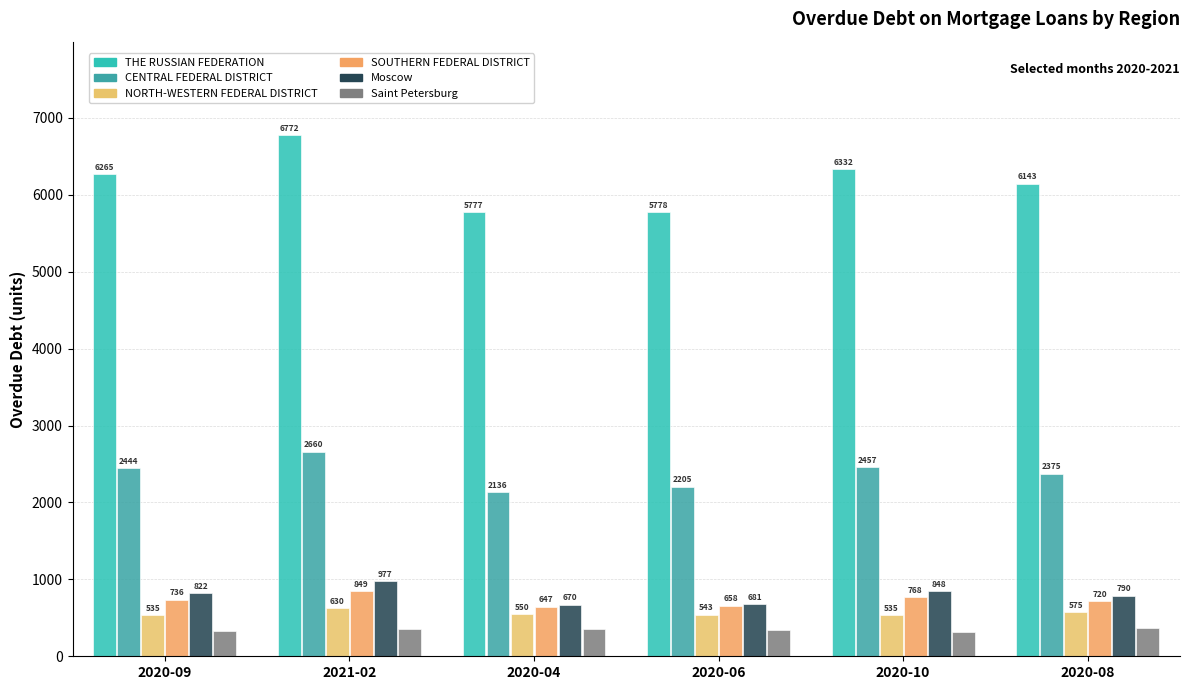

Count the number of categories in the chart.

6